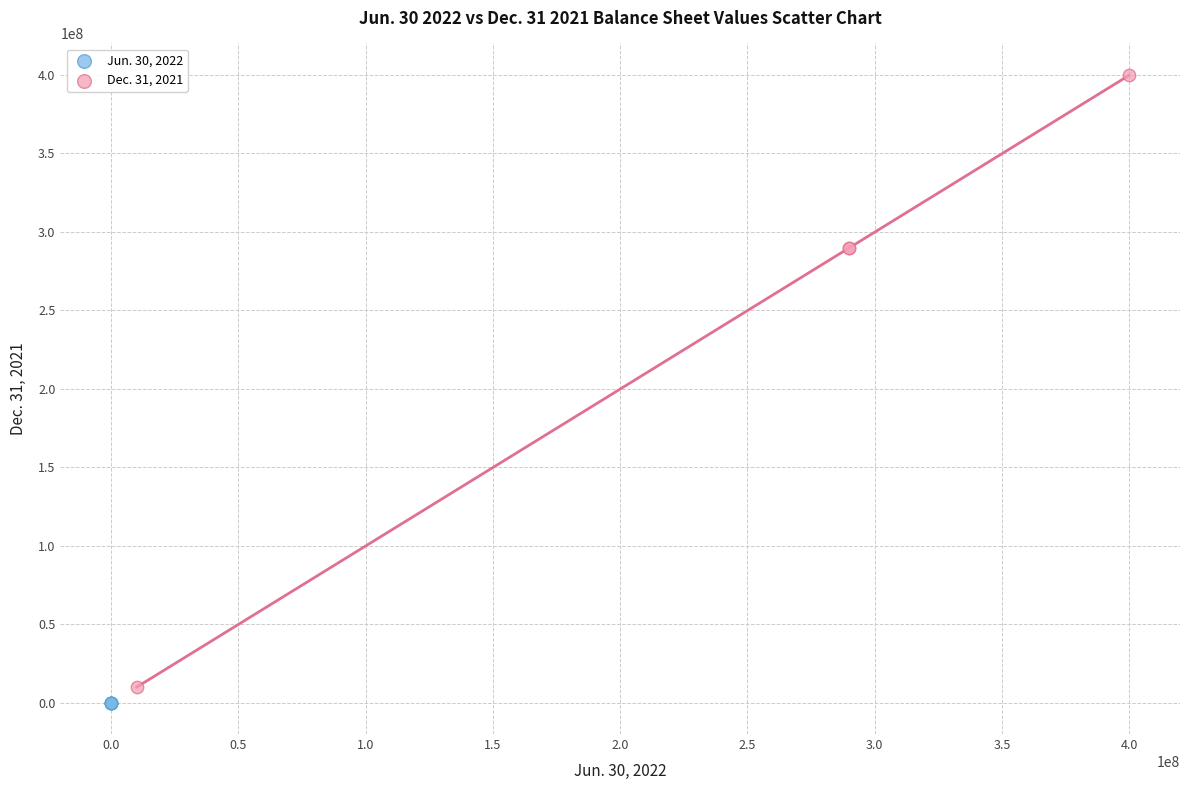

Which series contains the lowest Y value?

Jun. 30, 2022